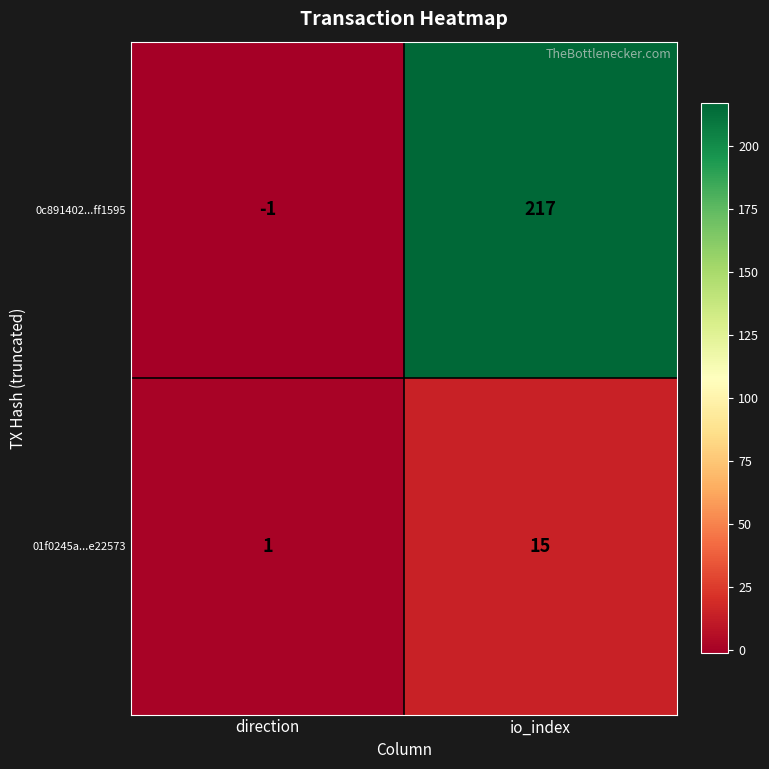

Where is 0c891402...ff1595 nearest to the value 108?

direction